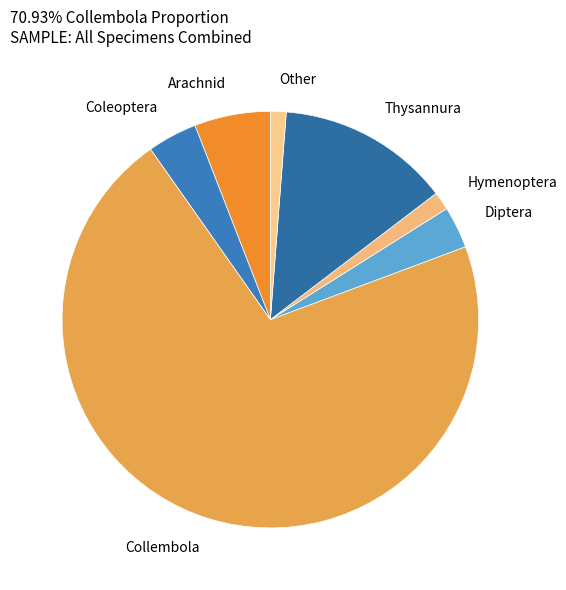

Approximately how many times larger is the value at Collembola compared to Diptera?

21.8